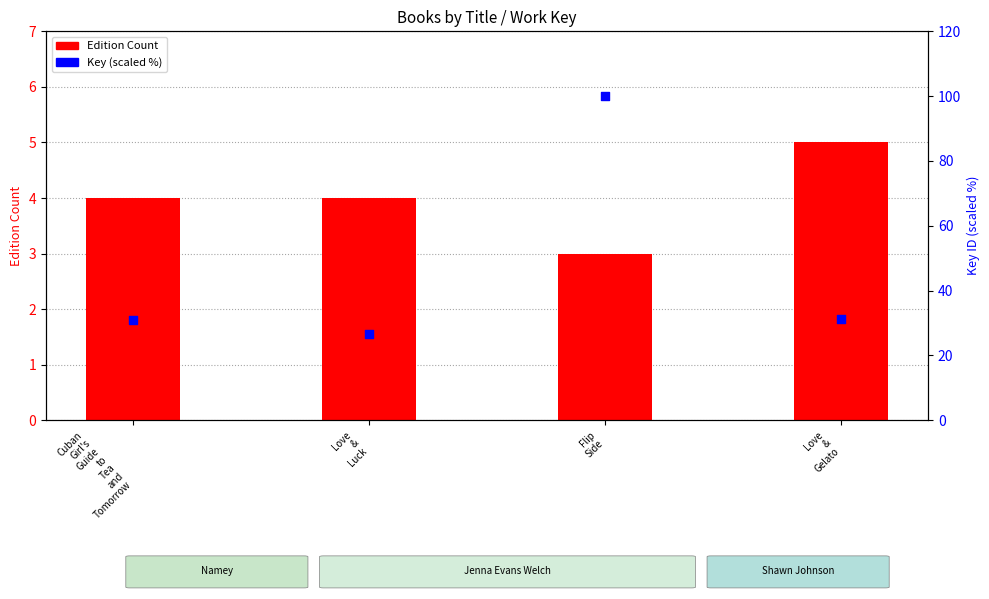

What is the total value across all series at Love
&
Gelato?

36.1